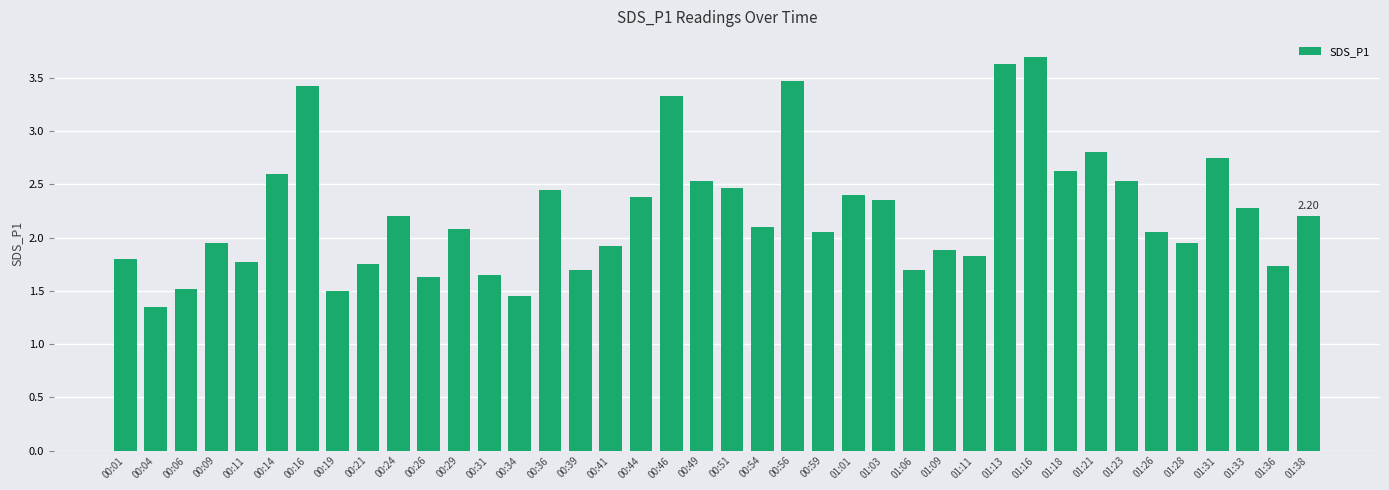

What position from the left is 00:26?

11